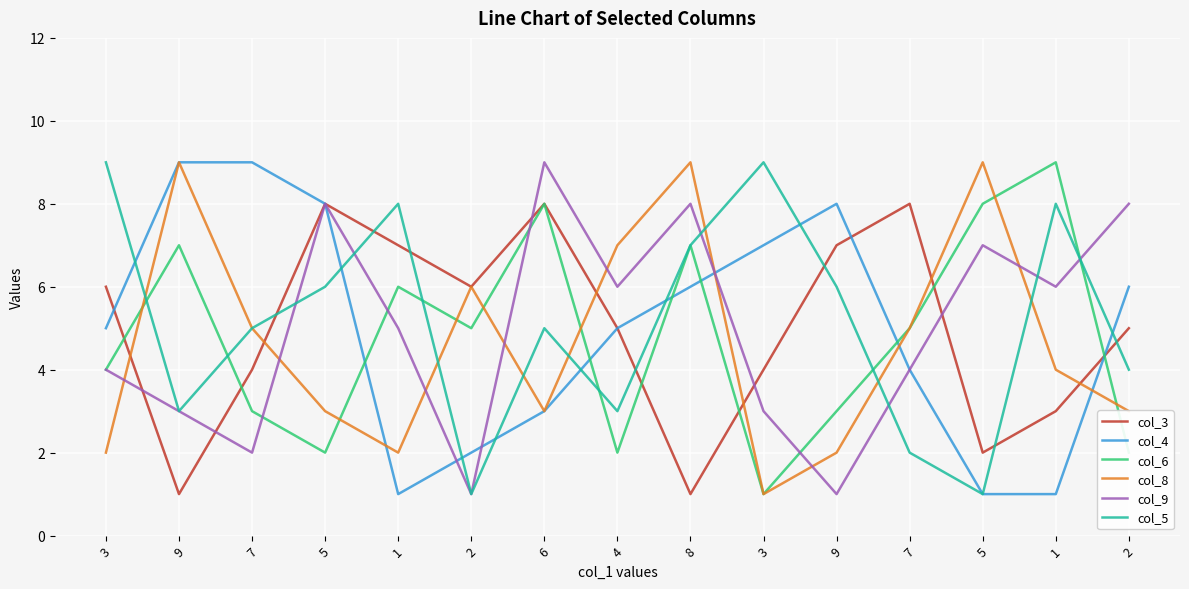

Is this an area chart (filled region under the line)?

No